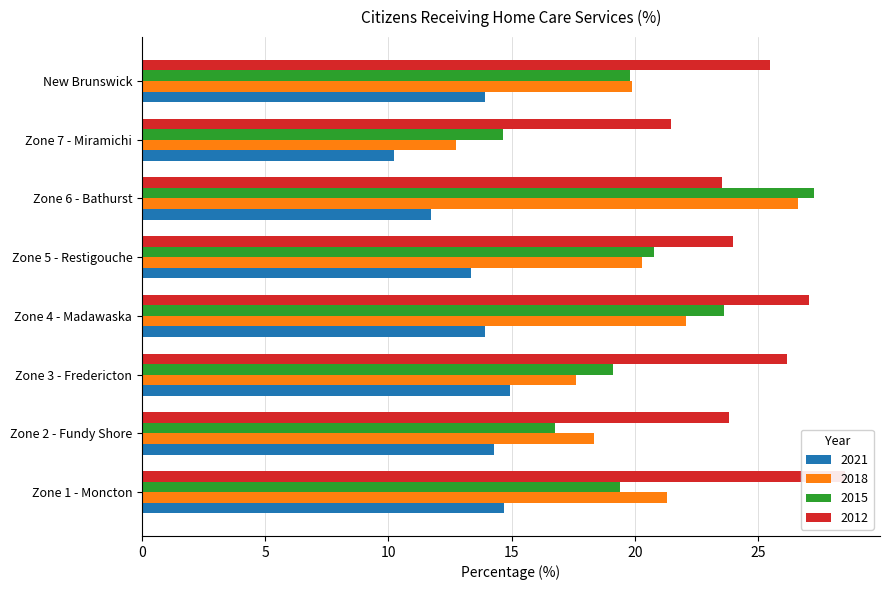

What is the difference between the second highest and second lowest values in the 2012 series?

3.5